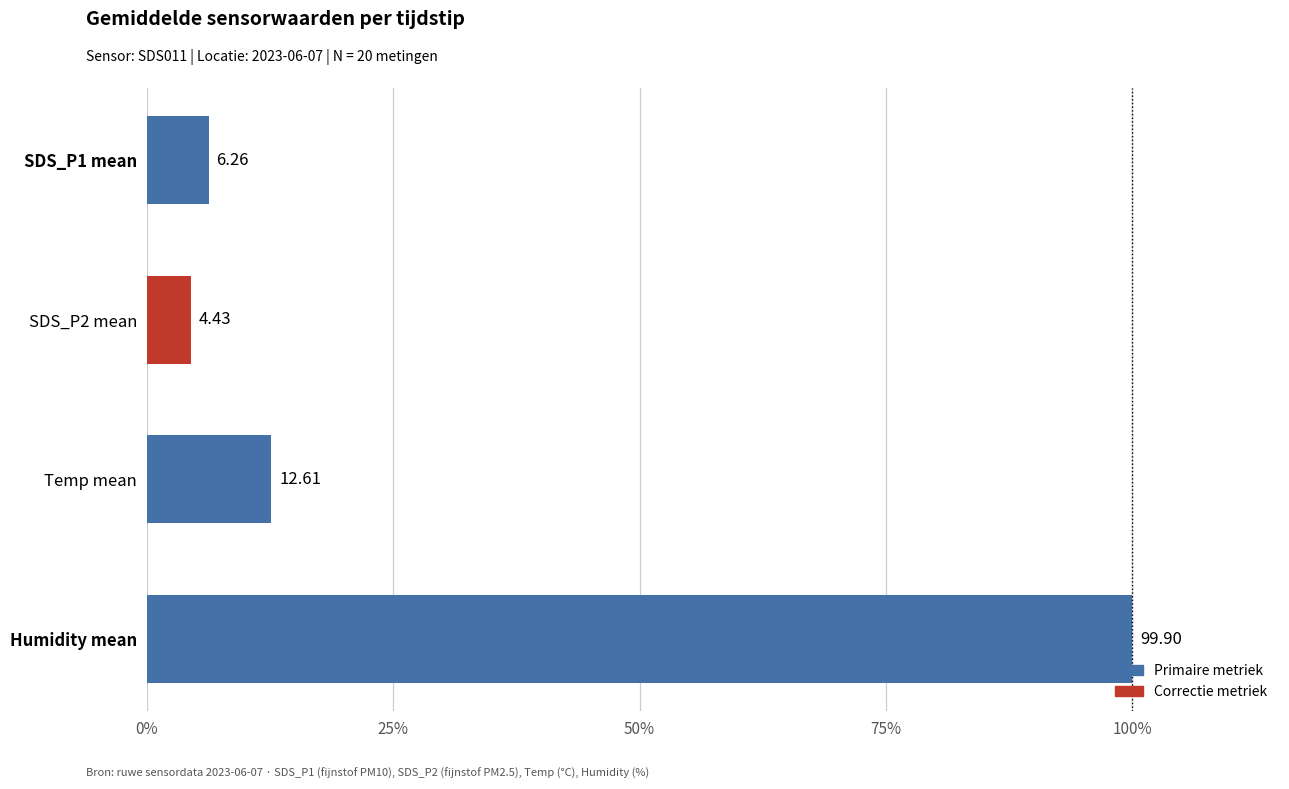

Between SDS_P2 mean and Temp mean, which is larger?

Temp mean